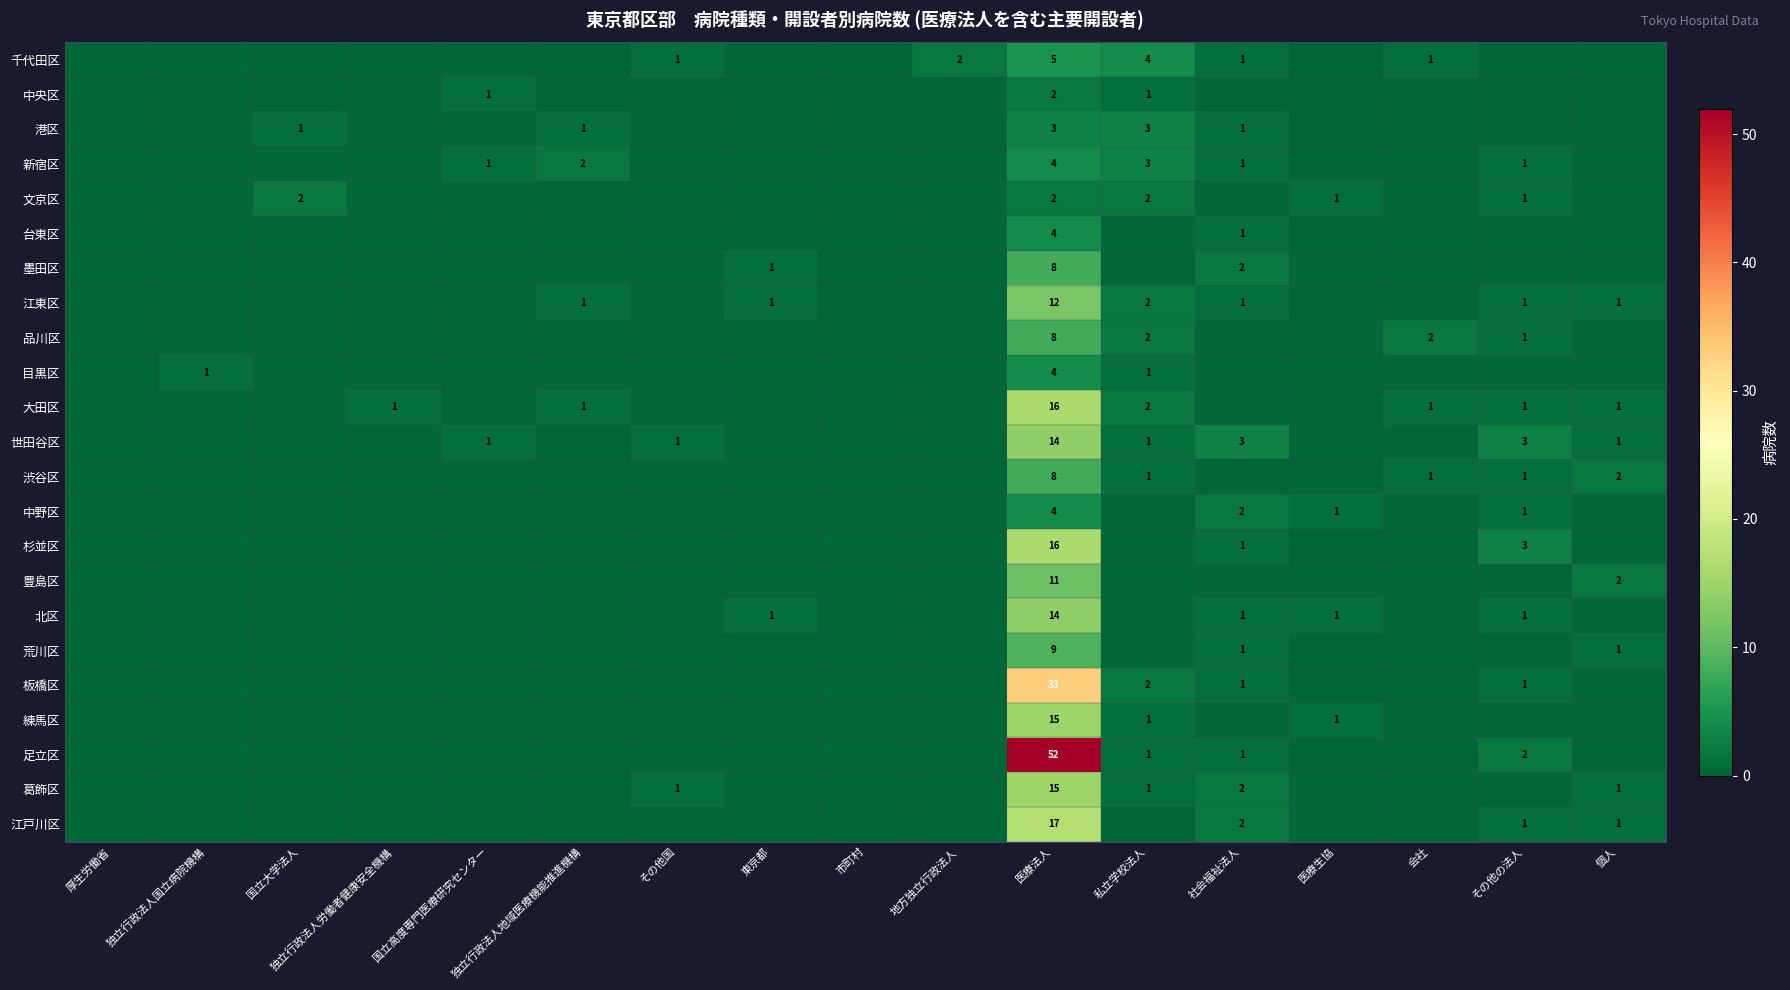

Is it true that 江東区 equals 1 at 独立行政法人地域医療機能推進機構?

True